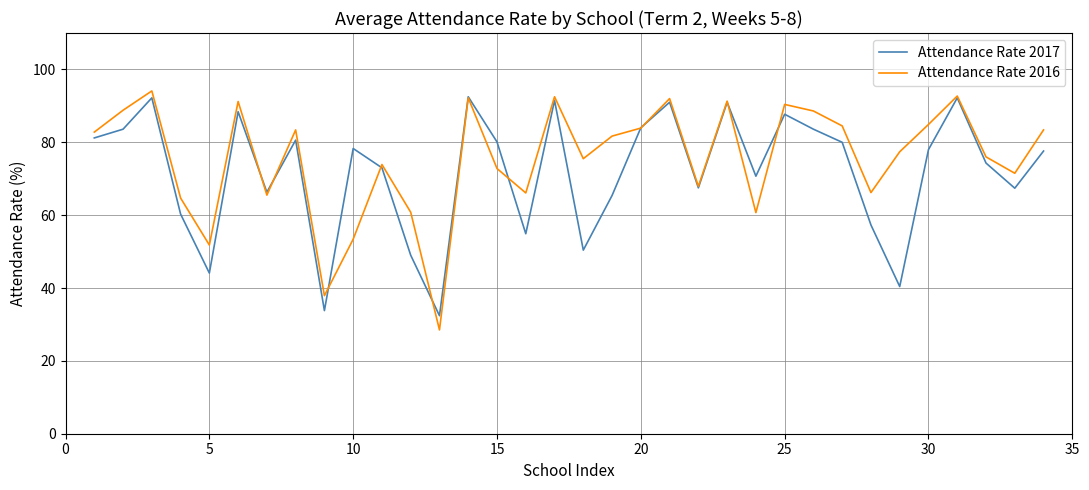

Which series has the largest range (max minus min)?

Attendance Rate 2016